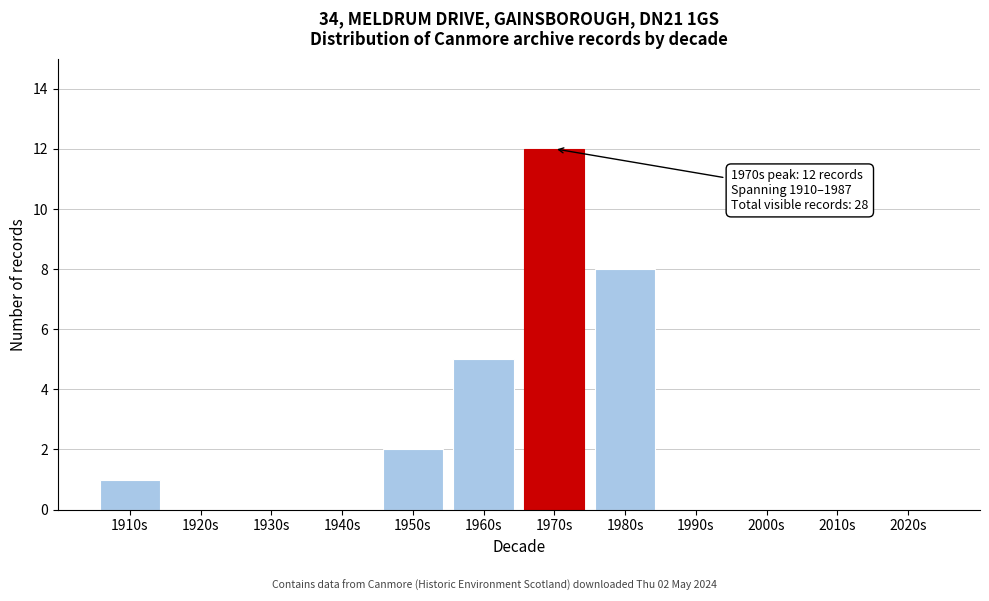

Reading right to left, extract all data points from this chart.

2020s=0	2010s=0	2000s=0	1990s=0	1980s=8	1970s=12	1960s=5	1950s=2	1940s=0	1930s=0	1920s=0	1910s=1